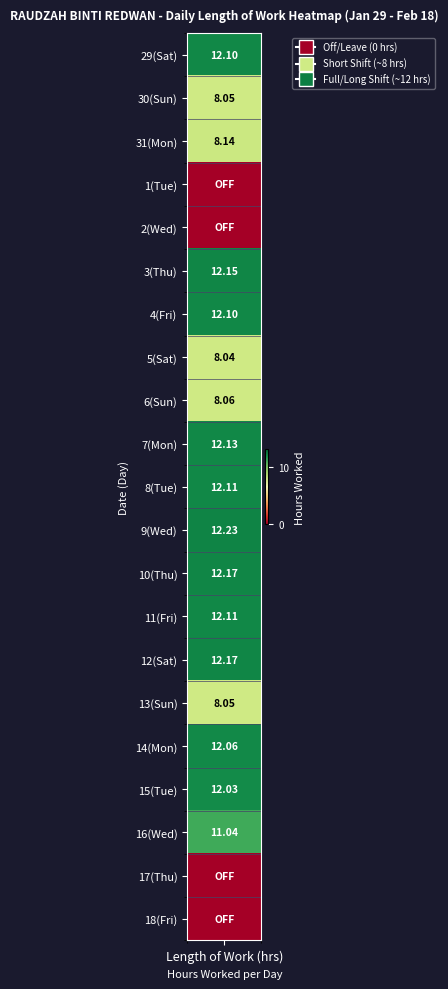

What is the average value?

8.8